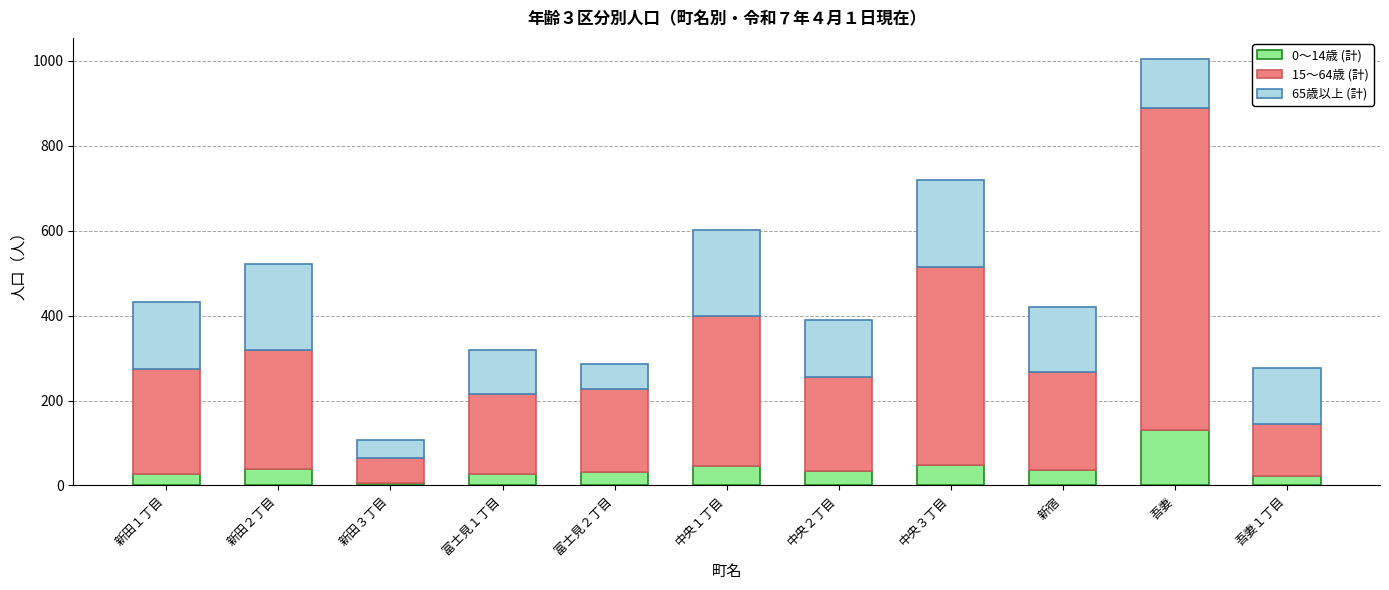

Which category has the highest value in the 0～14歳 (計) series?

吾妻